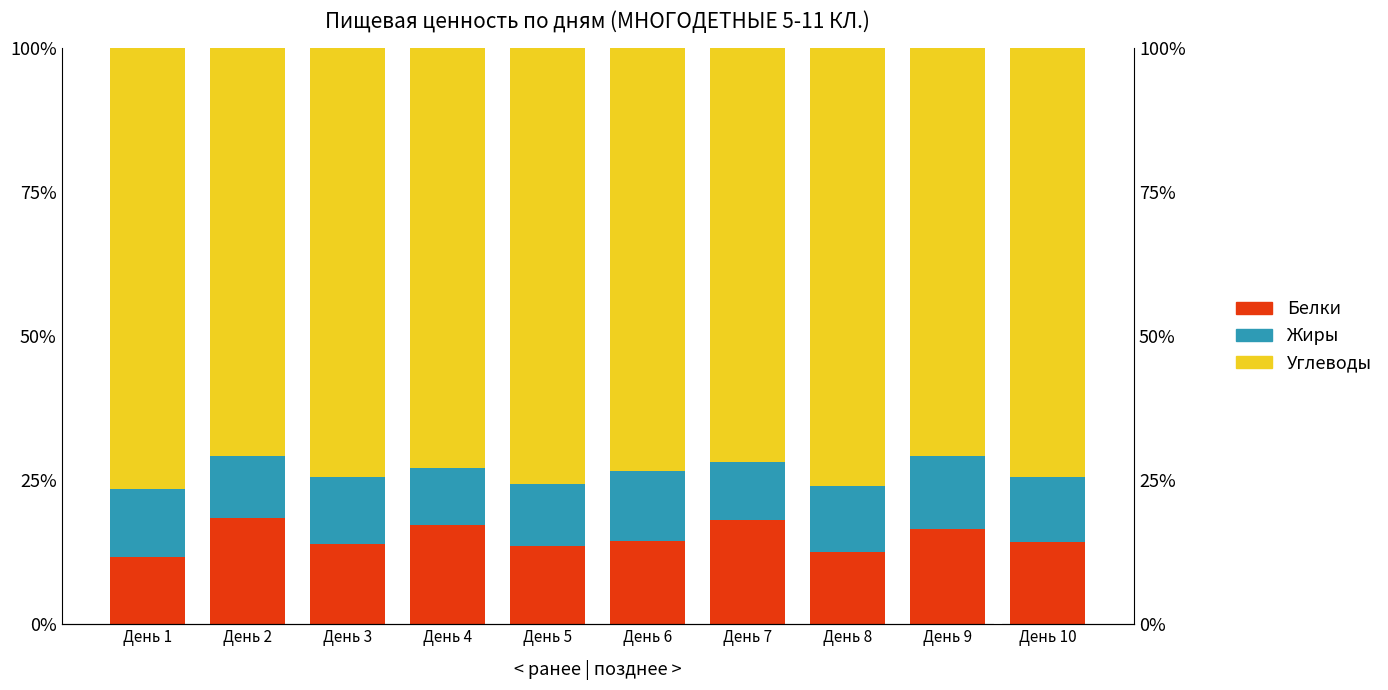

What is the difference between the highest and lowest values at День 8?

64.4